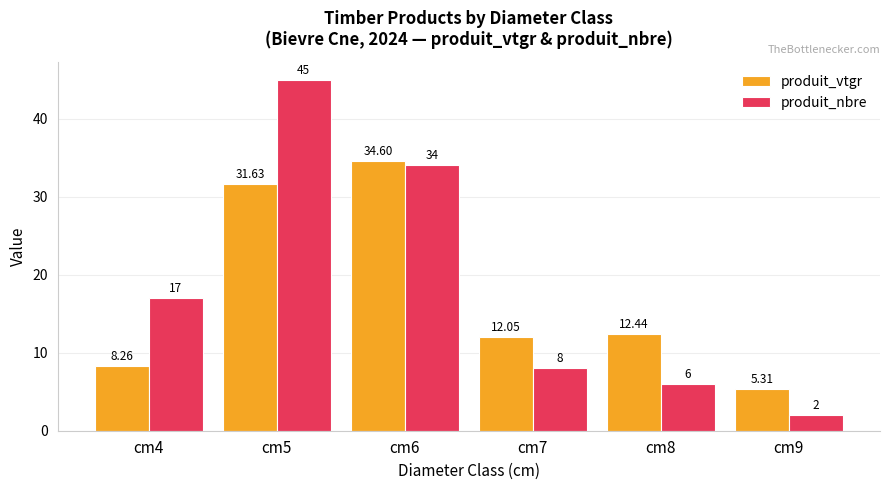

Reading left to right, extract all data points from this chart.

produit_vtgr: 8.3	31.6	34.6	12.1	12.4	5.3
produit_nbre: 17.0	45.0	34.0	8.0	6.0	2.0